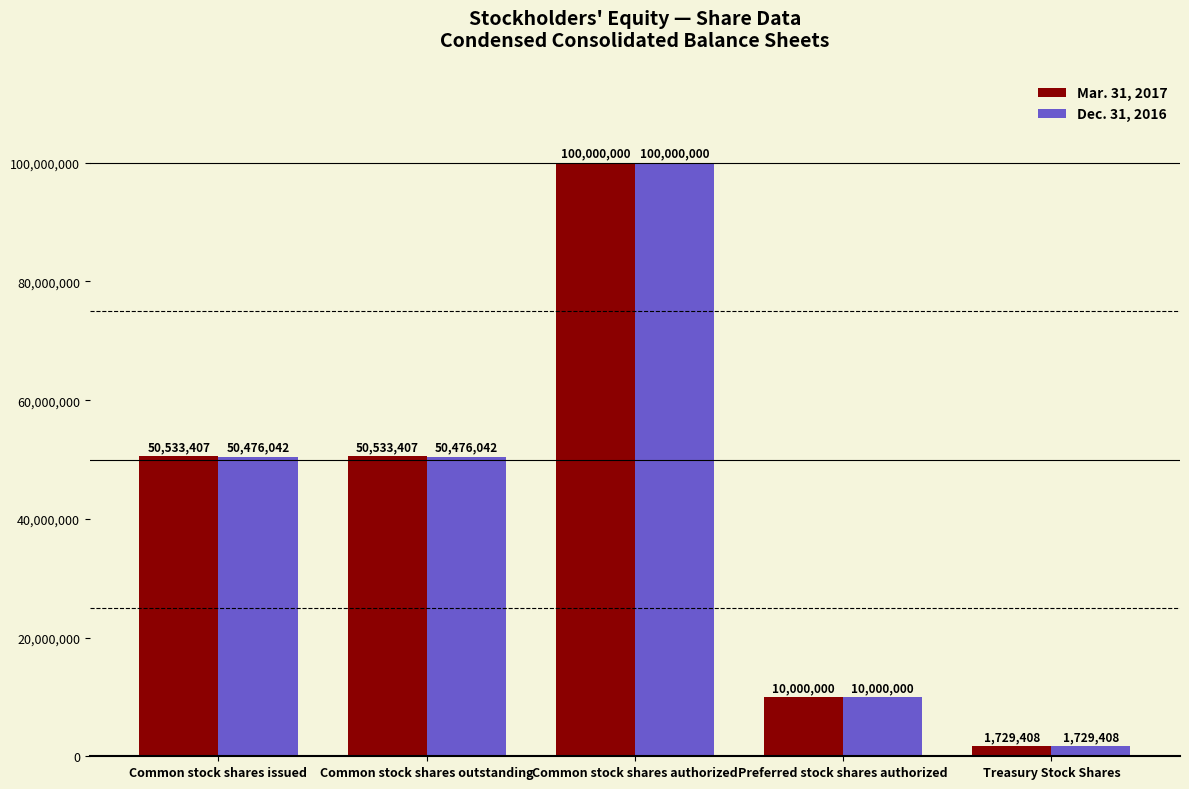

At which category does the chart reach its minimum across all series?

Treasury Stock Shares